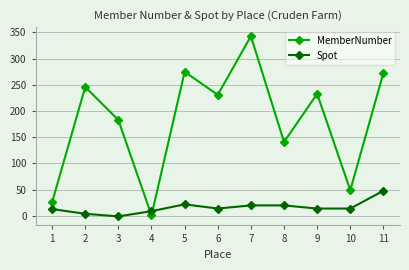

Does the chart display data point markers on the line(s)?

Yes